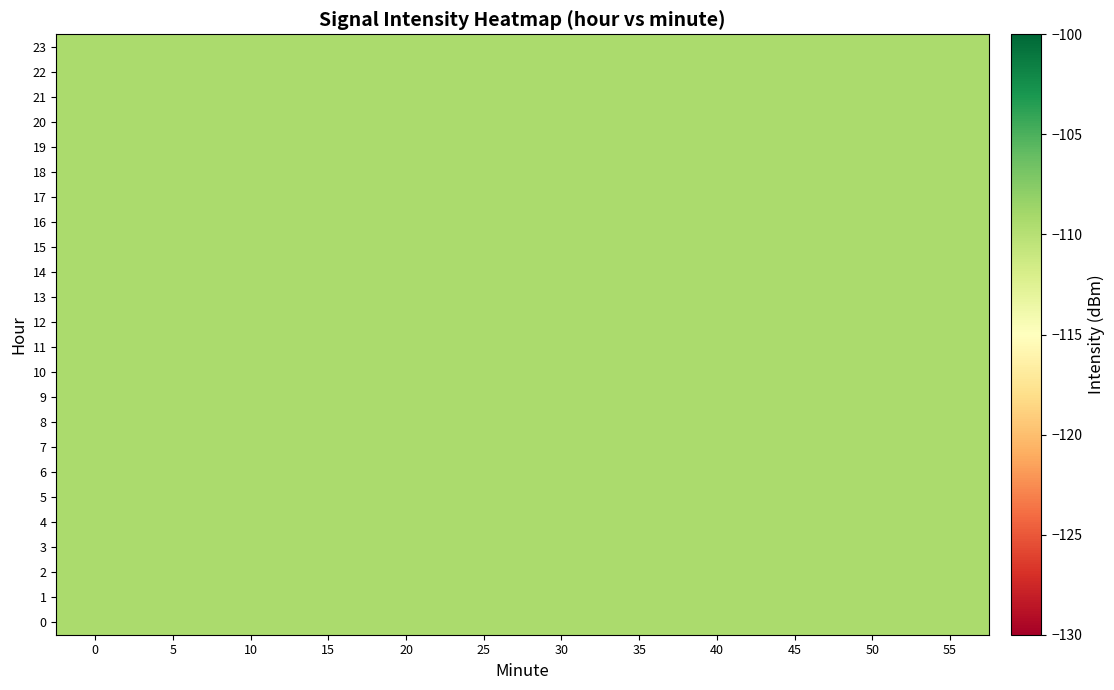

Which series has the largest total across all categories?

23